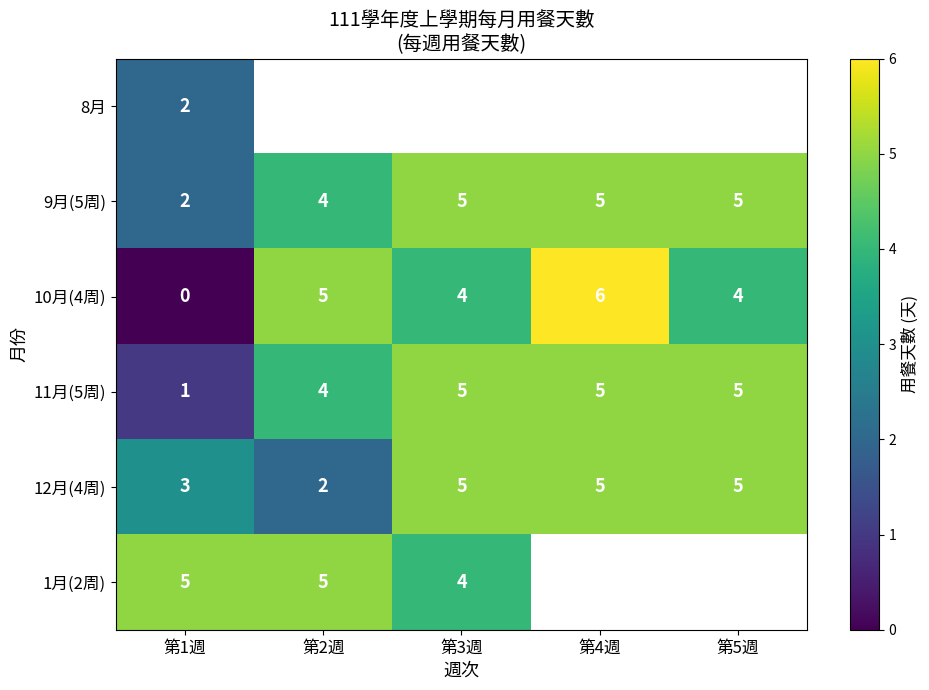

What is the maximum value for 9月(5周)?

5